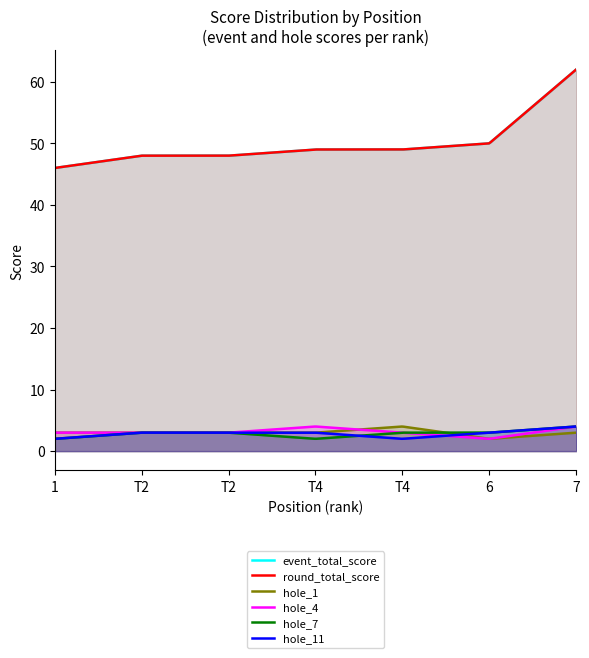

Which label corresponds to the smallest value in the chart?

6